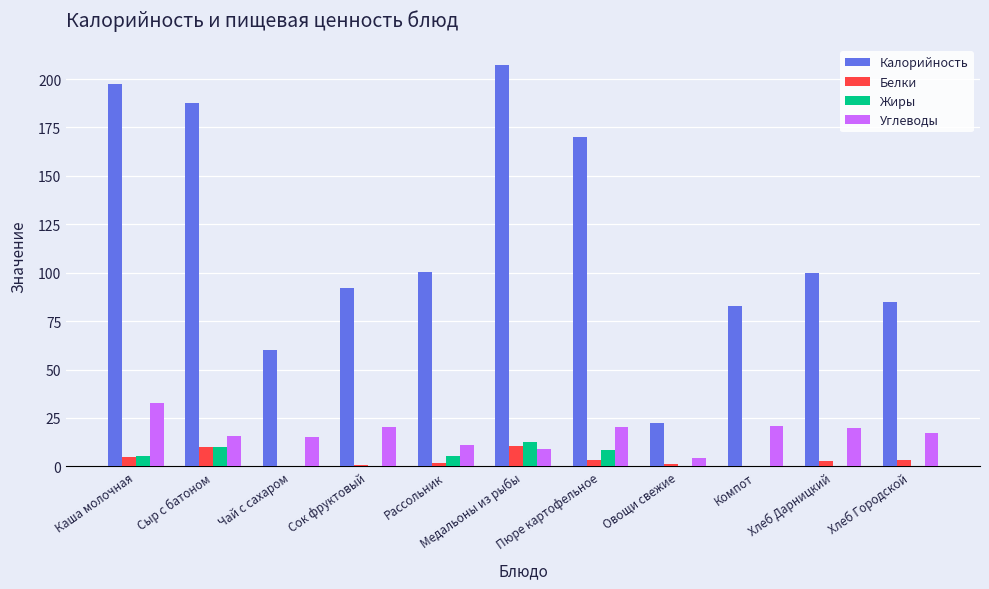

The Белки series shows 0.1 at Чай с сахаром. True or false?

True